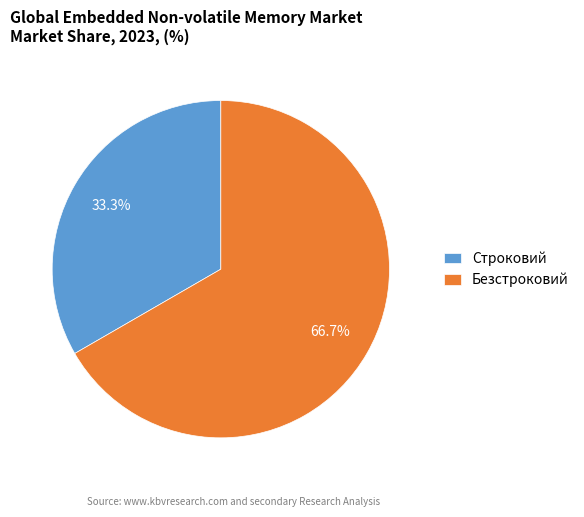

What is the ratio of the value at Строковий to the value at Безстроковий?

0.5